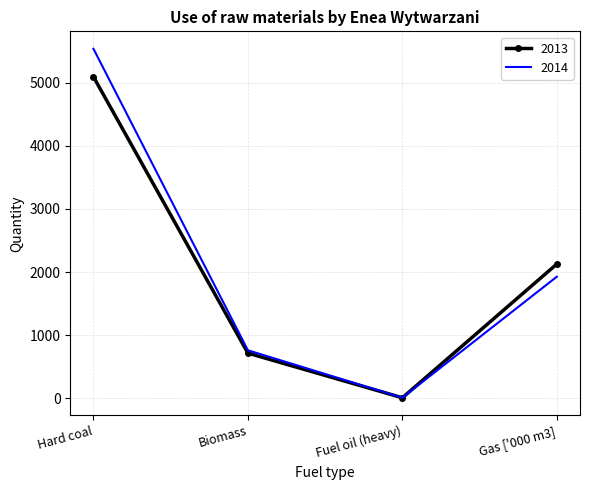

What value does the 2013 series have at Gas ['000 m3], to the nearest 10?

2130